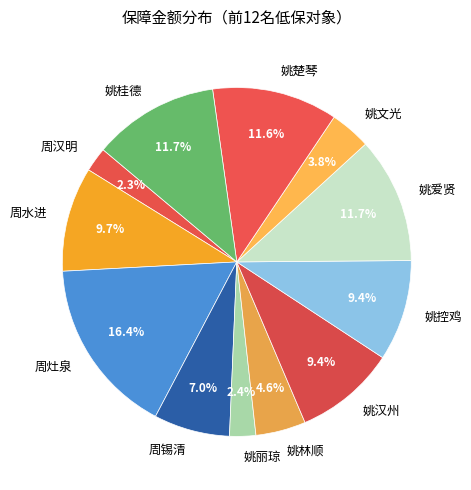

How many slices are in this pie chart?

12